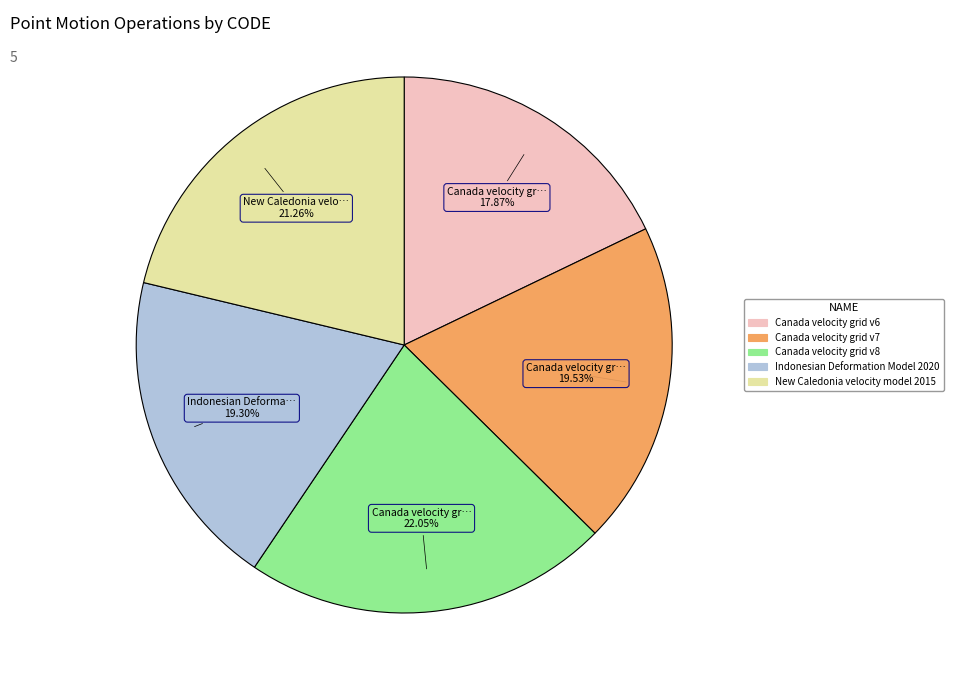

Which category has the biggest portion of the pie?

Canada velocity grid v8